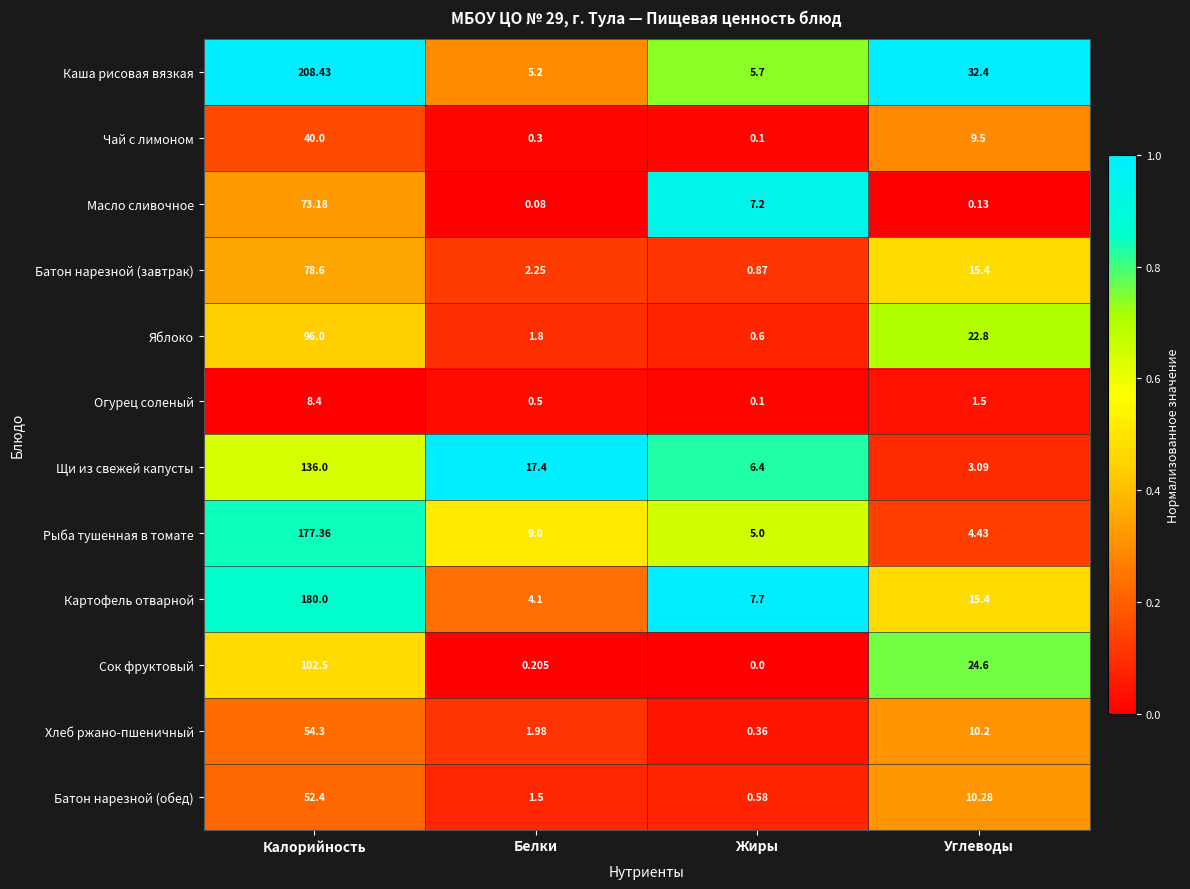

Rank the series by their maximum value, from highest to lowest.

Каша рисовая вязкая, Картофель отварной, Рыба тушенная в томате, Щи из свежей капусты, Сок фруктовый, Яблоко, Батон нарезной (завтрак), Масло сливочное, Хлеб ржано-пшеничный, Батон нарезной (обед), Чай с лимоном, Огурец соленый